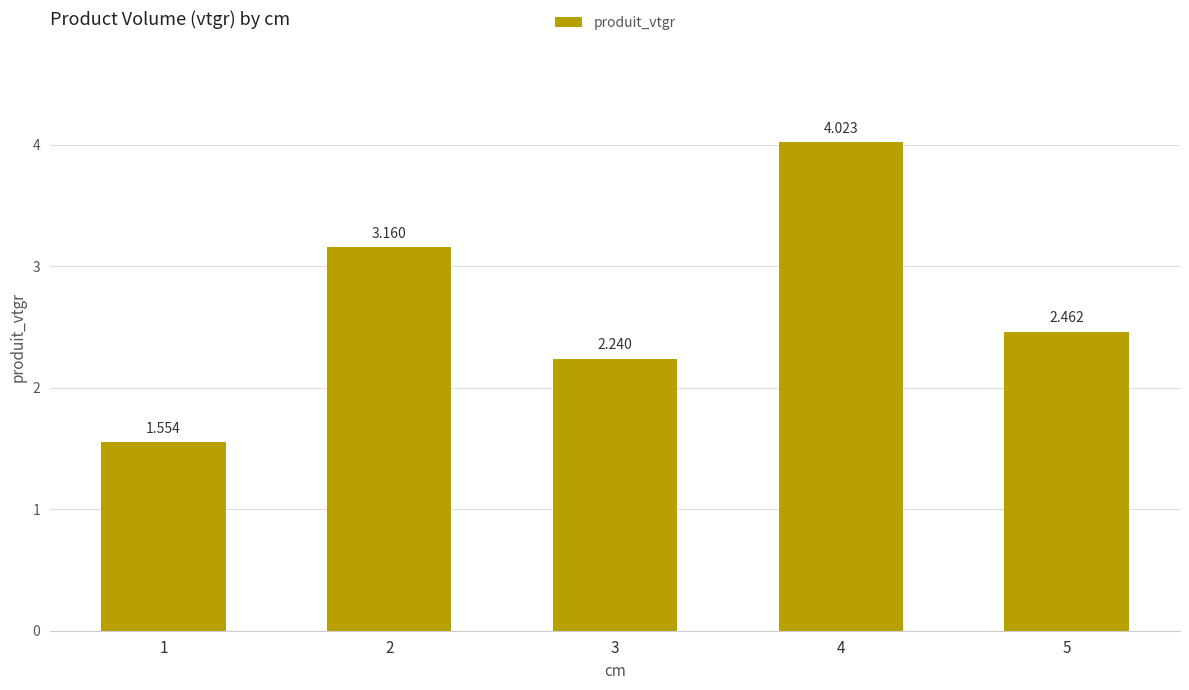

List the labels in order of value, largest first.

4, 2, 5, 3, 1